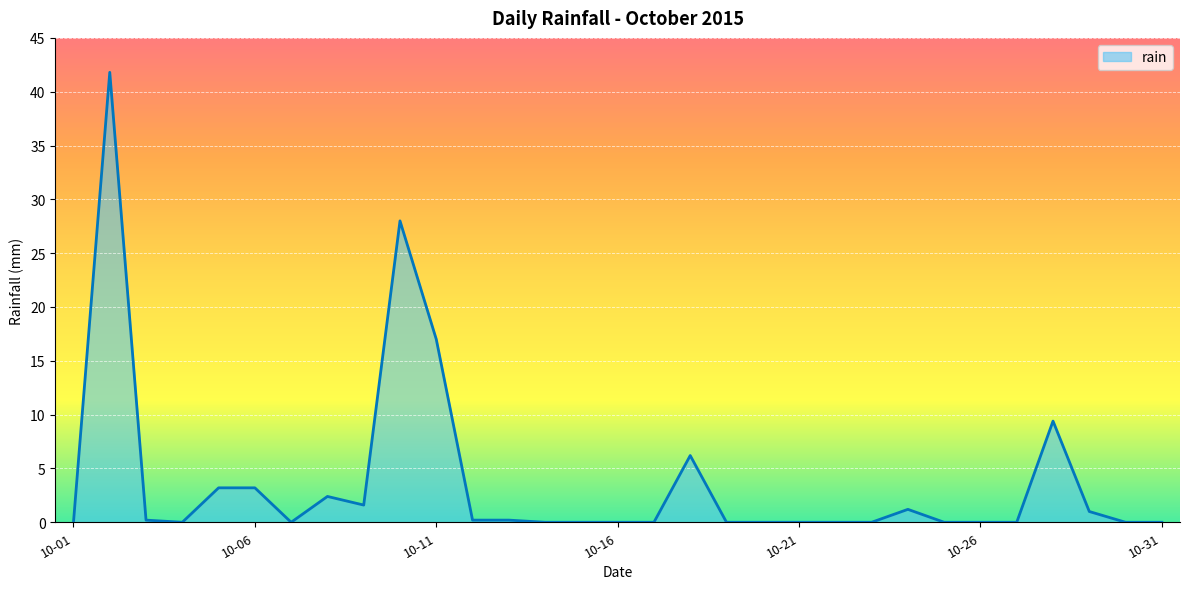

What is the greatest value displayed?

41.8